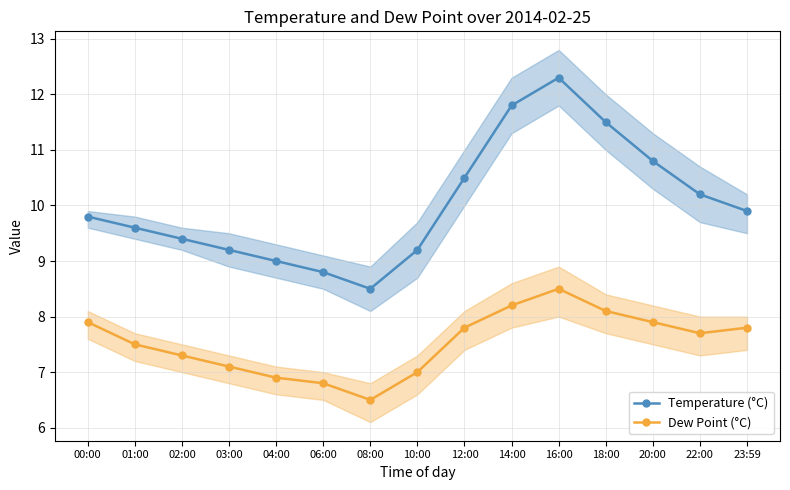

The value of Dew Point (°C) at 04:00 is 4.8. True or false?

False